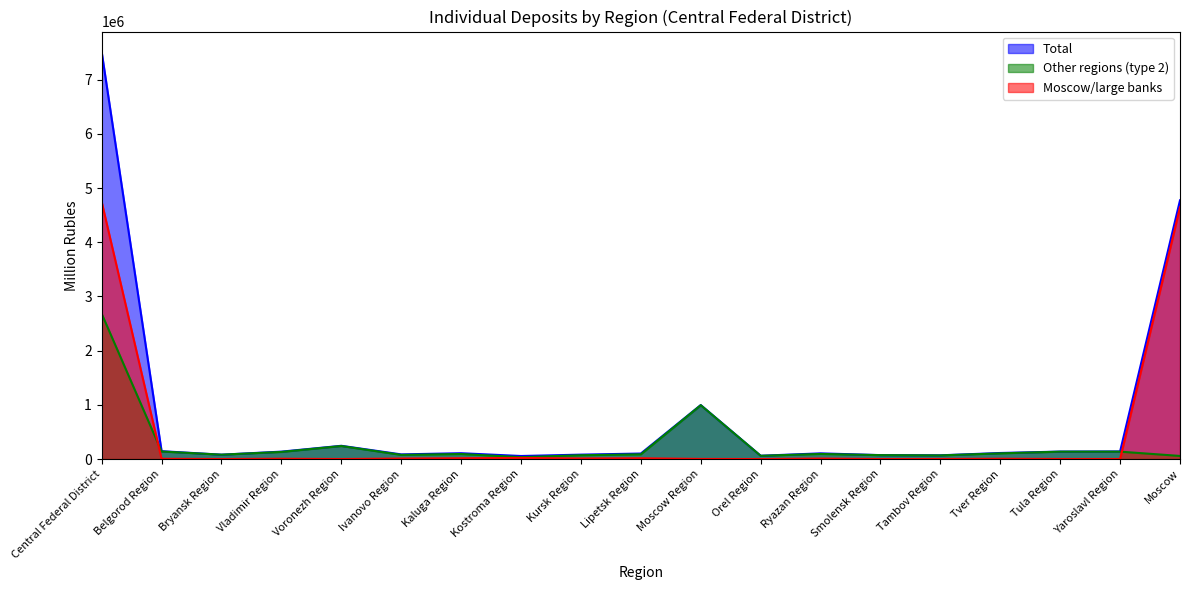

What is the sum of all Other regions (type 2) values?

5364974